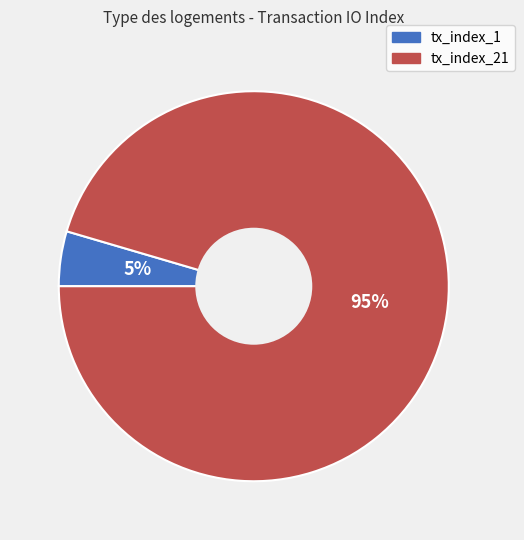

Is it true that tx_index_1 is 5% of the pie?

True